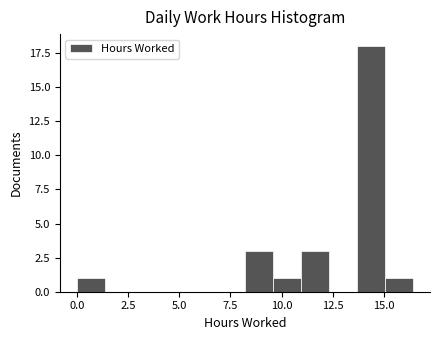

Around what value on the x-axis is the tallest bar? Give the approximate position of its centre, as read against the axis.

14.5